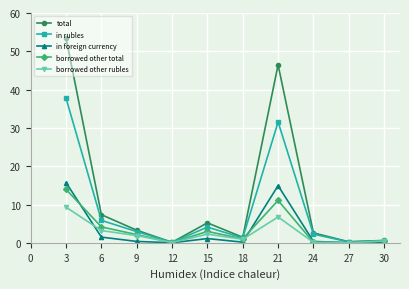

At how many categories does at least one series exceed 43?

2